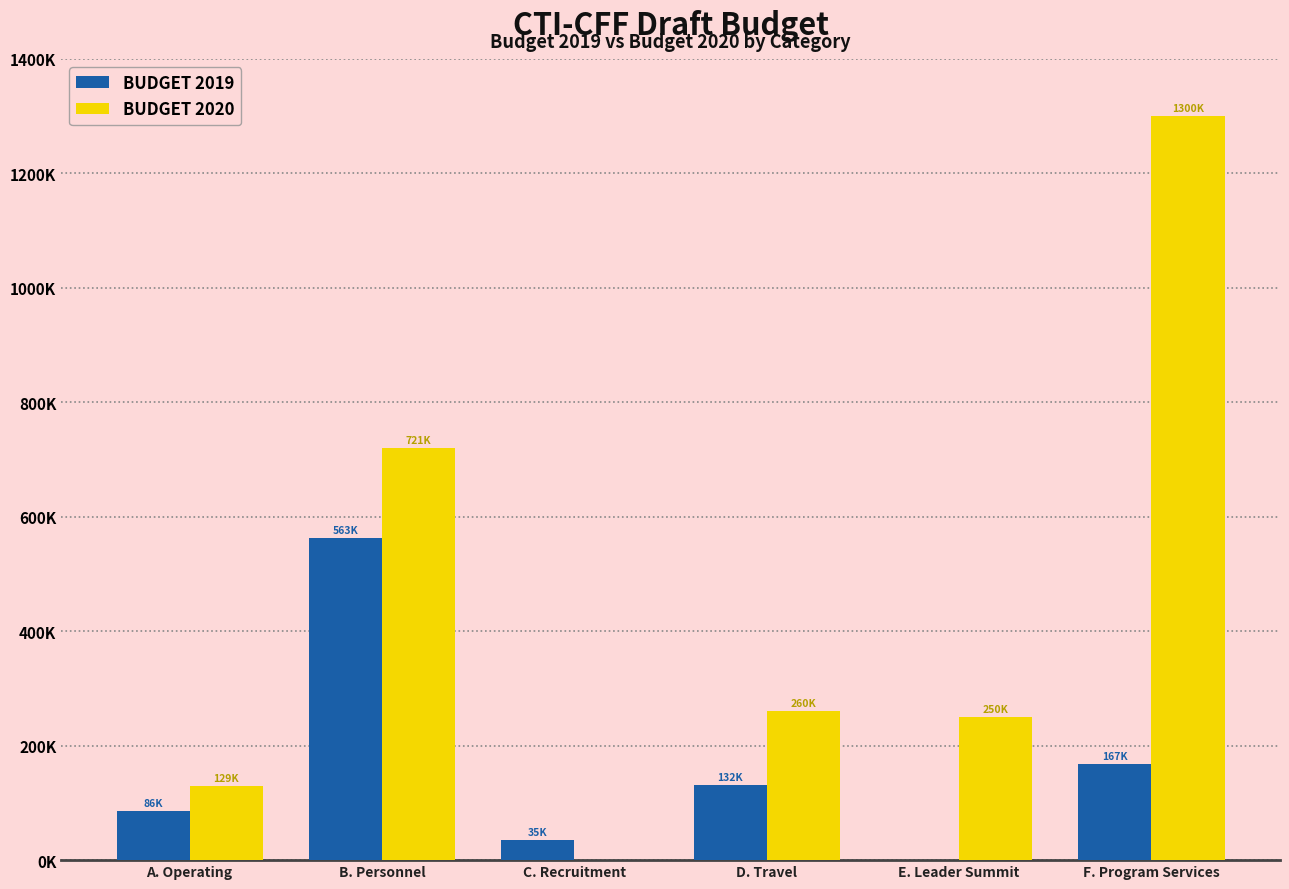

At which category is the sum across all series the highest?

F. Program Services